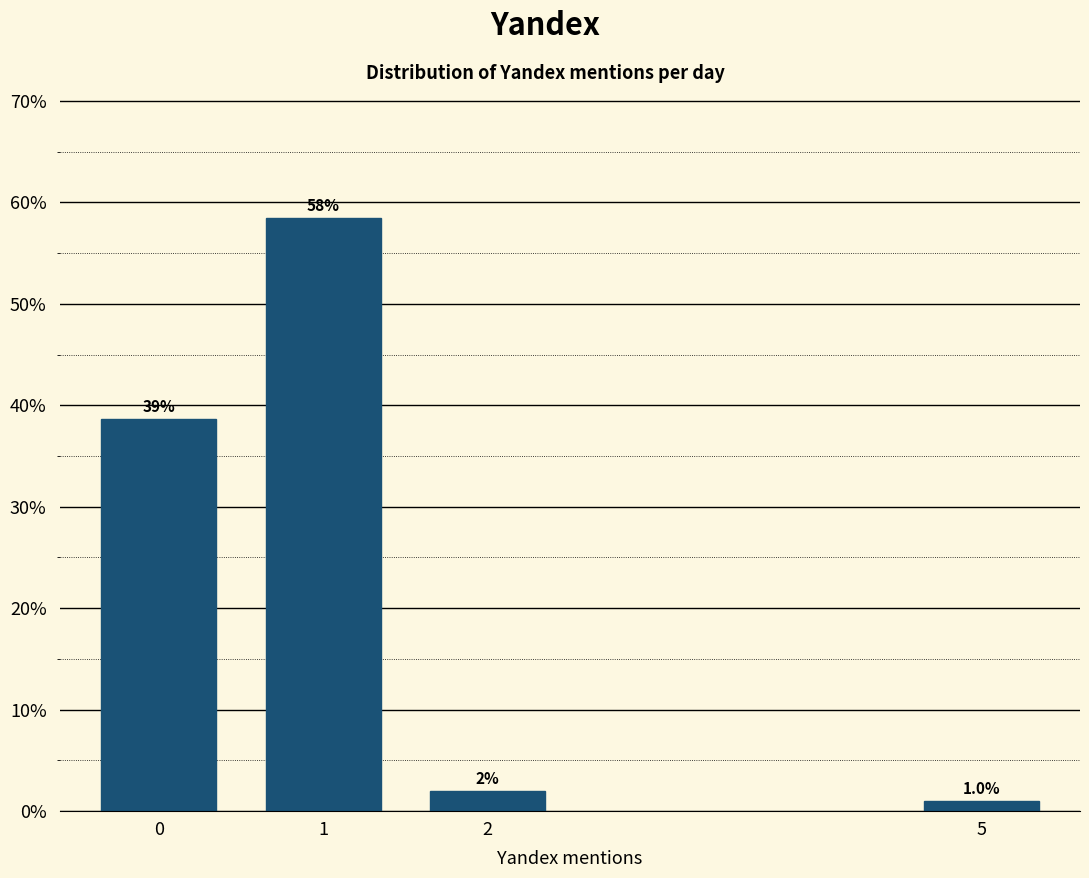

Reading left to right, what are all the values shown in this chart?

0=38.6	1=58.4	2=2.0	5=1.0